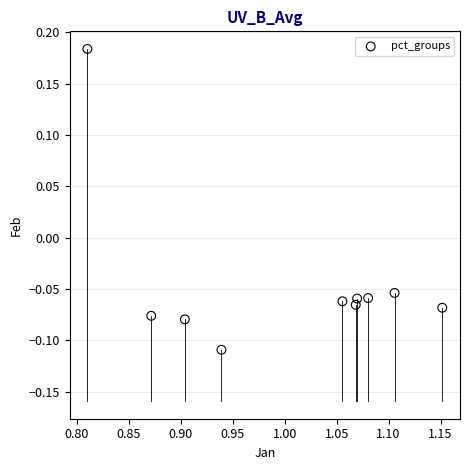

What is the average X value?

1.0